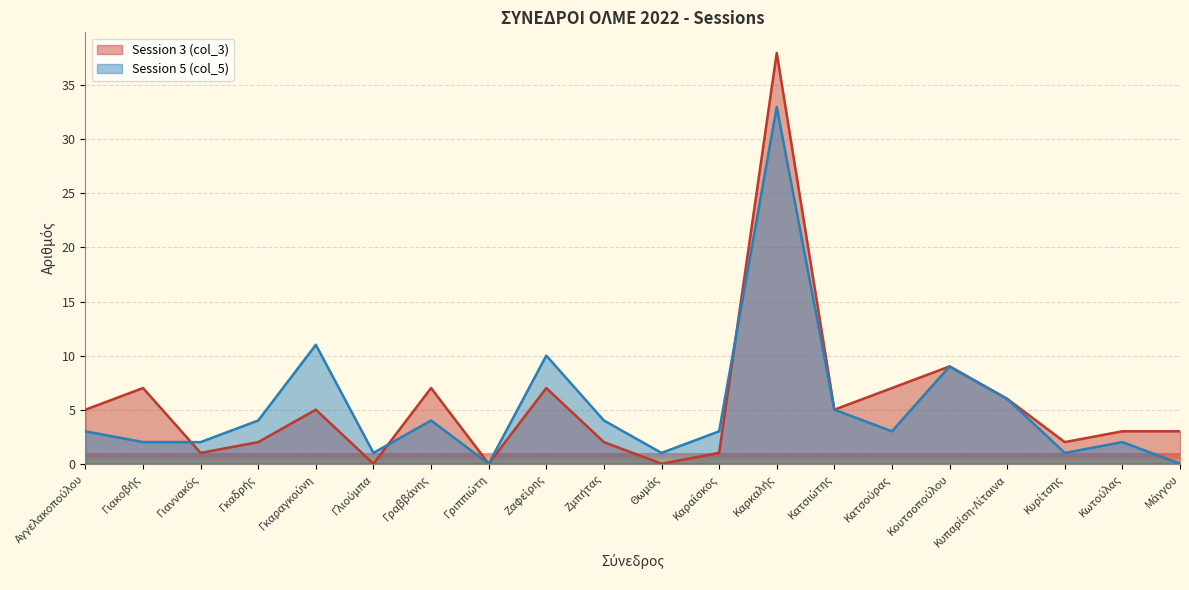

How many positive values does the Session 3 (col_3) series have?

17